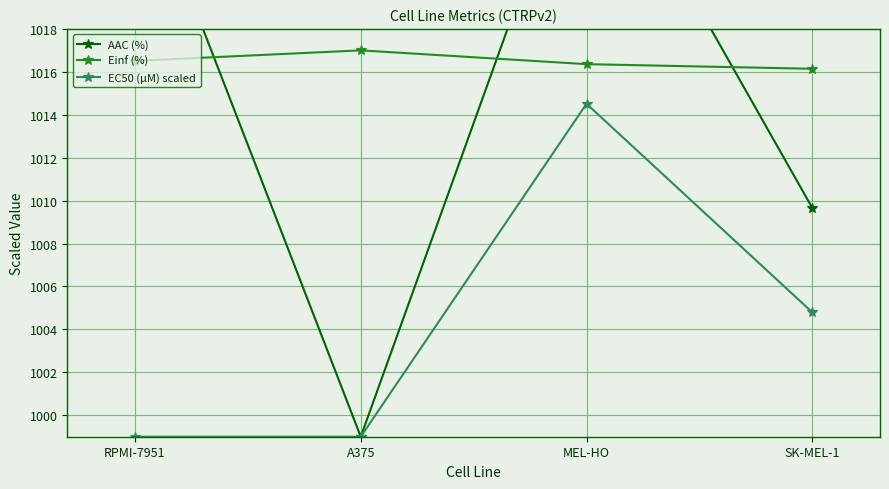

Rank the series at MEL-HO from highest to lowest value.

AAC (%), Einf (%), EC50 (µM) scaled